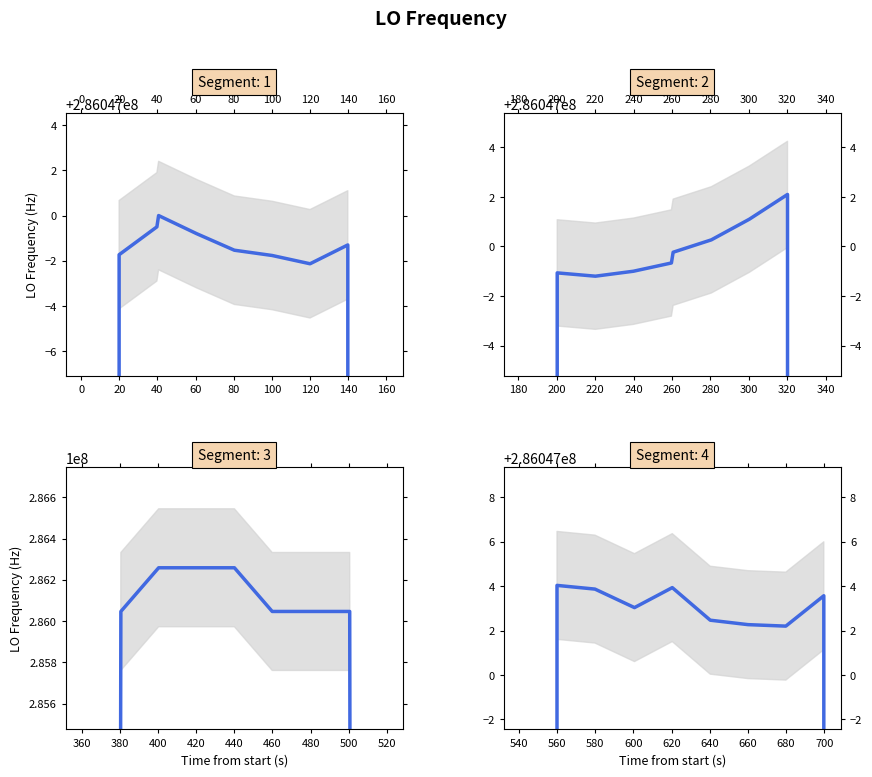

What is the value of the 5th point from the left?

286046999.3